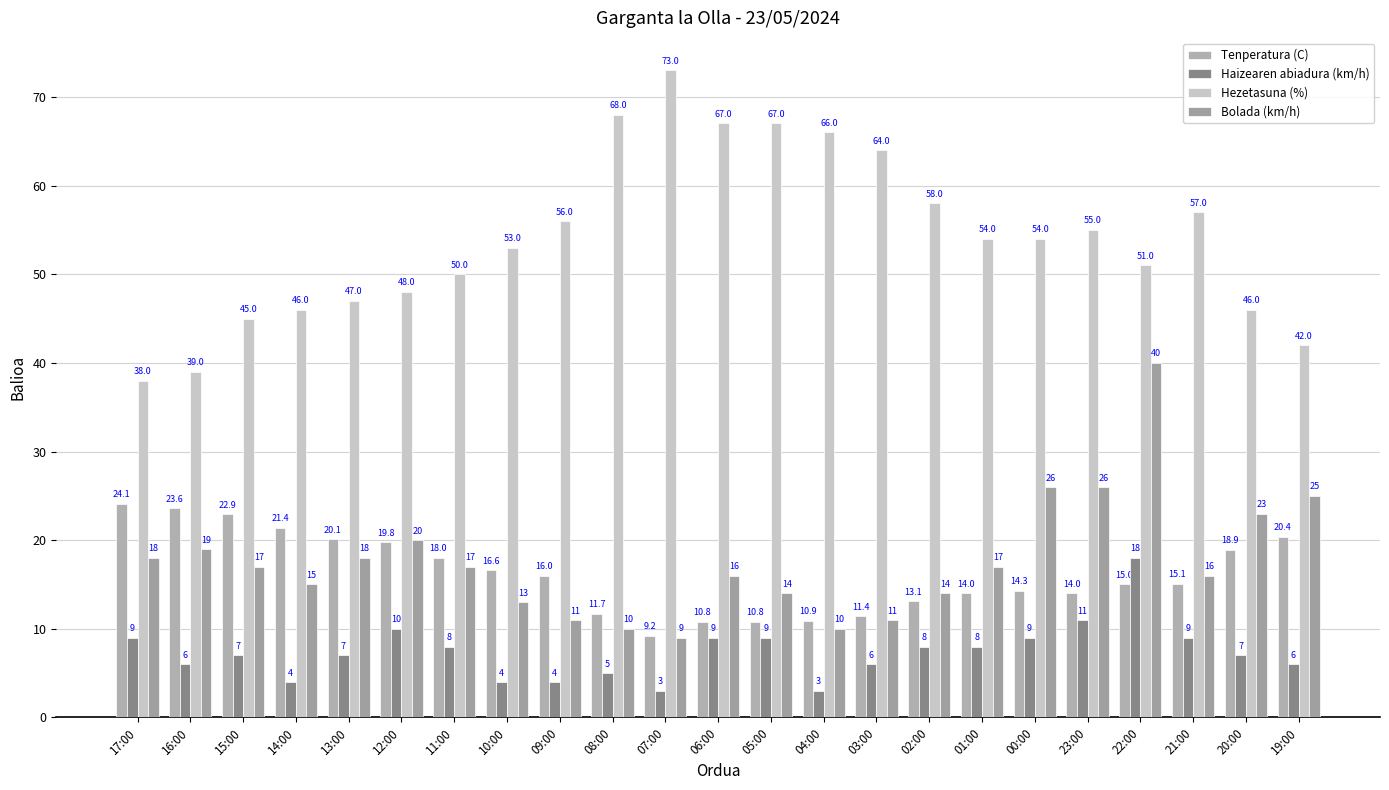

True or false: Bolada (km/h) has a value of 25.4 at 01:00.

False